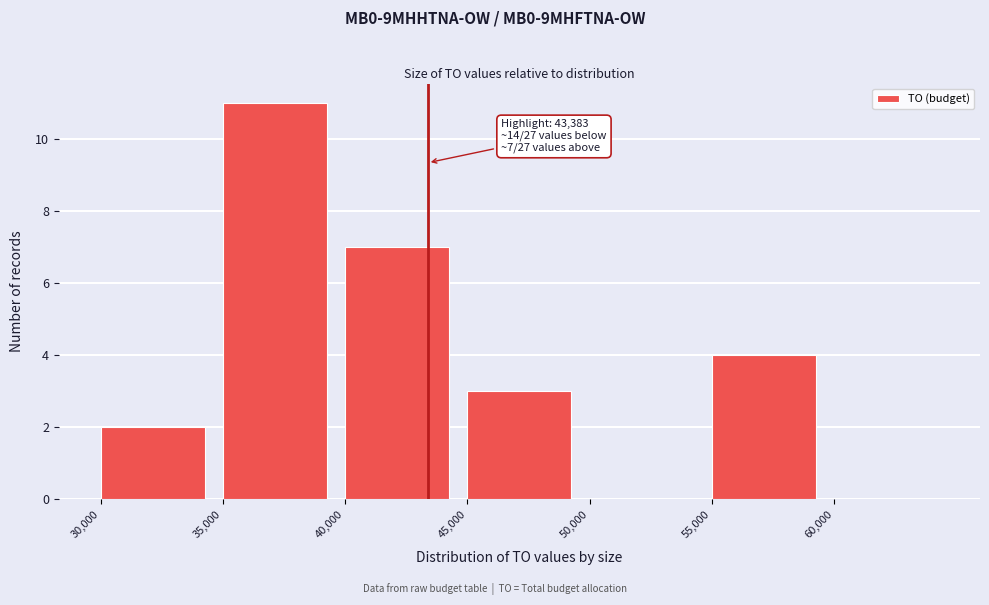

Which range on the x-axis has the tallest bar?

35000 to 40000